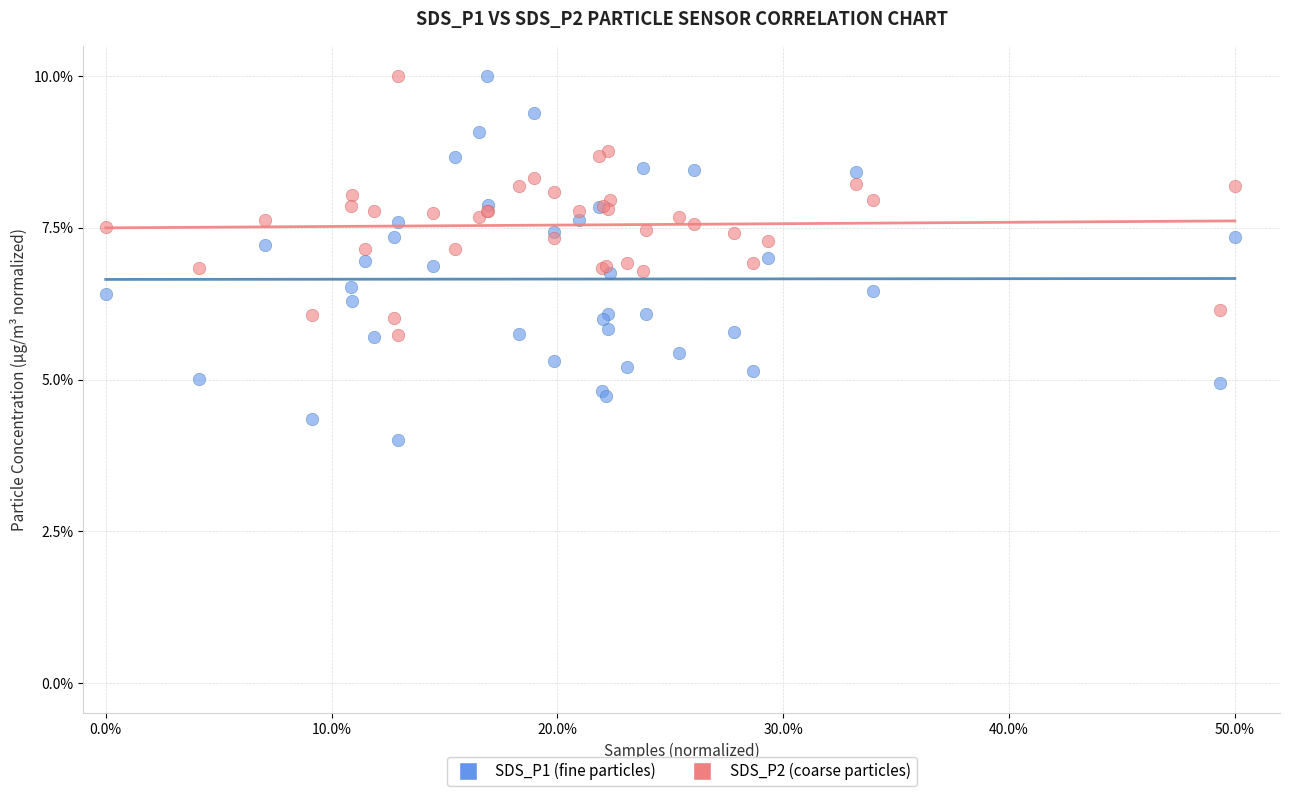

What are all the series names shown in the legend?

SDS_P1 (fine particles), SDS_P2 (coarse particles)